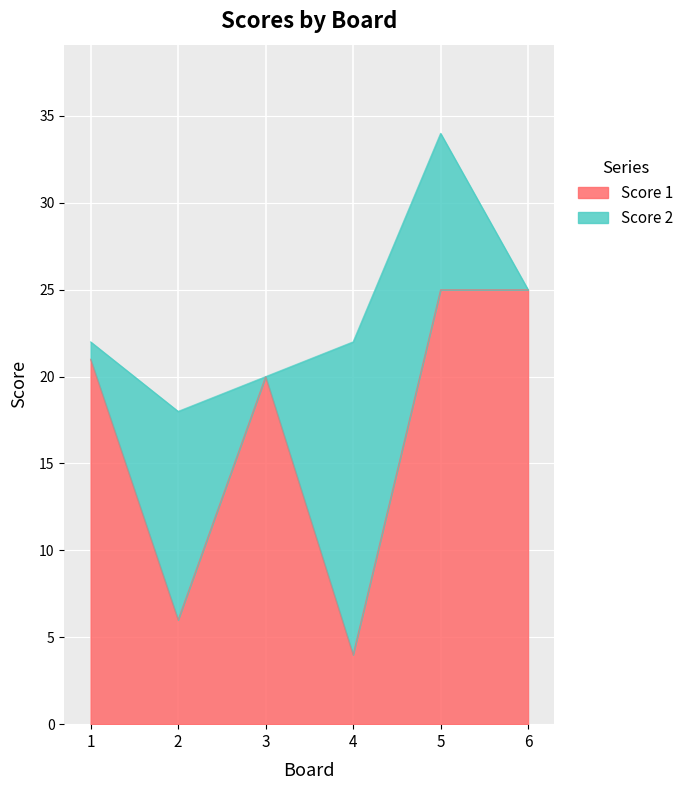

Reading right to left, what are all the values shown in this chart?

25	25	4	20	6	21